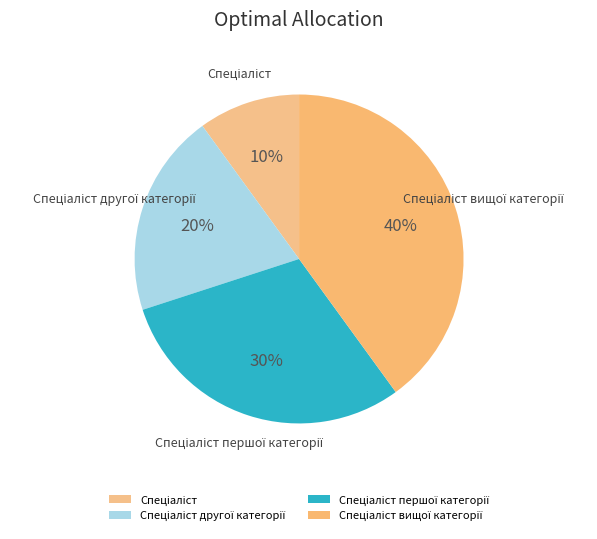

Does any single category account for the majority?

No